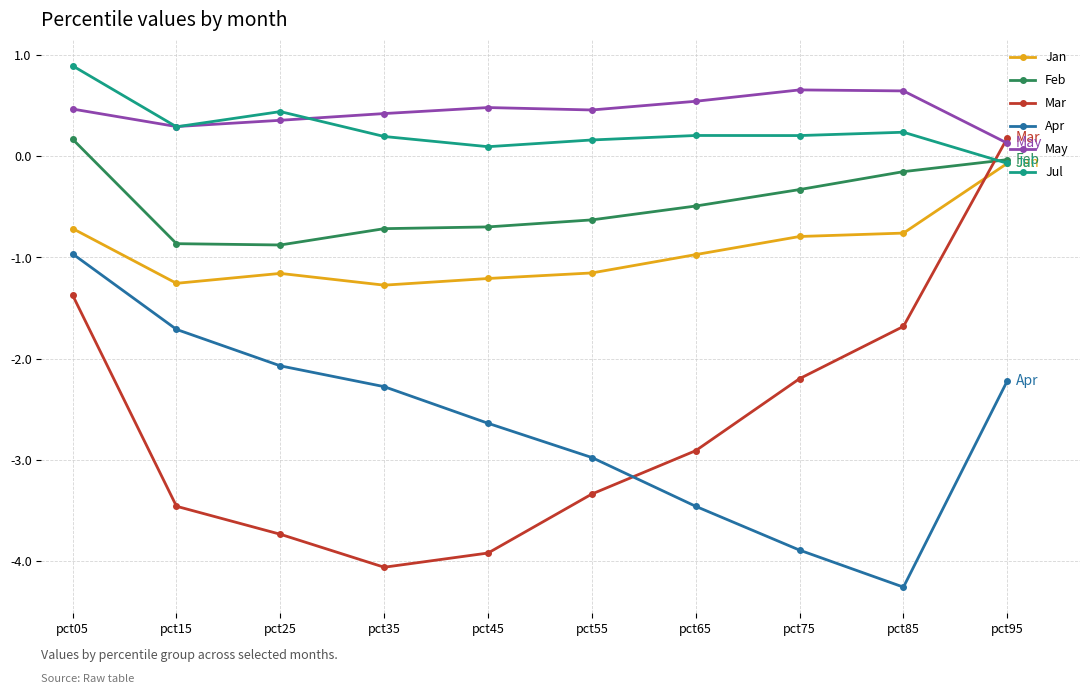

Which series changed the most between pct05 and pct15?

Mar